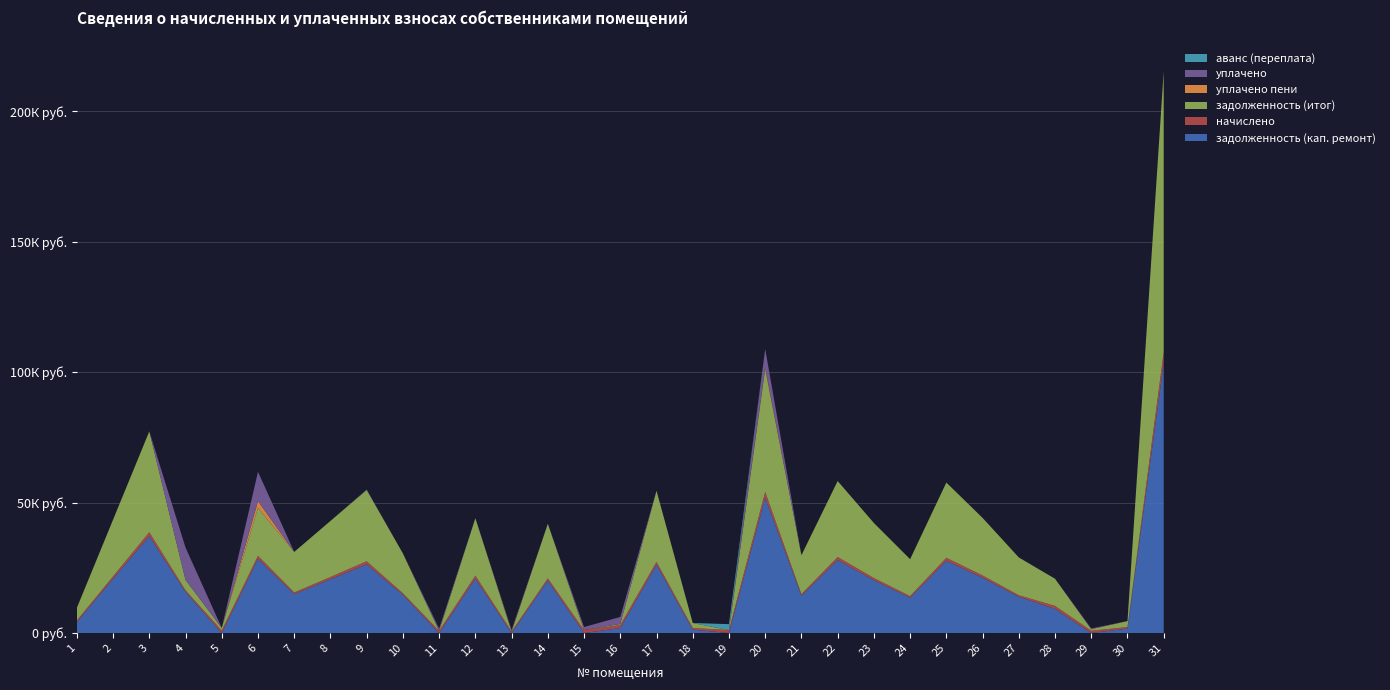

Reading left to right, extract all data points from this chart.

задолженность (кап. ремонт): 1=4169.5	2=20860.0	3=37105.4	4=15727.4	5=0.2	6=28441.2	7=14915.2	8=20624.6	9=26351.9	10=14644.4	11=0.0	12=20848.0	13=0.0	14=20106.6	15=0.0	16=1914.7	17=26180.9	18=1289.6	19=0.0	20=51850.9	21=14314.8	22=27970.3	23=20247.8	24=13550.1	25=27687.8	26=21189.6	27=13888.9	28=9254.0	29=35.4	30=1677.2	31=103405.2
начислено: 1=647.4	2=863.9	3=1536.6	4=651.3	5=975.0	6=1177.8	7=627.9	8=854.1	9=1152.5	10=606.5	11=852.1	12=1168.0	13=587.0	14=832.6	15=1150.5	16=1148.5	17=1084.2	18=635.7	19=1133.0	20=2242.5	21=592.8	22=1158.3	23=838.5	24=602.5	25=1146.6	26=877.5	27=596.7	28=1146.6	29=852.1	30=612.3	31=4282.2
задолженность (итог): 1=4816.9	2=21723.8	3=38642.0	4=3960.4	5=975.2	6=18381.5	7=15543.1	8=21478.7	9=27309.9	10=15250.9	11=0.0	12=22016.0	13=0.6	14=20939.2	15=0.0	16=382.9	17=27265.1	18=1925.3	19=0.0	20=47003.3	21=14907.6	22=29128.6	23=21086.3	24=14152.7	25=28834.4	26=22067.1	27=14485.6	28=10400.6	29=568.1	30=2289.5	31=107687.4
уплачено пени: 1=0.0	2=0.0	3=0.0	4=0.0	5=0.0	6=2553.8	7=0.0	8=0.0	9=0.0	10=0.0	11=0.0	12=0.0	13=0.0	14=0.0	15=0.0	16=33.6	17=0.0	18=0.0	19=0.0	20=703.8	21=0.0	22=0.0	23=0.0	24=0.0	25=0.0	26=0.0	27=0.0	28=0.0	29=0.0	30=0.0	31=0.0
уплачено: 1=0.0	2=0.0	3=0.0	4=12418.3	5=0.0	6=11237.5	7=0.0	8=0.0	9=194.5	10=0.0	11=852.0	12=0.0	13=586.0	14=0.0	15=1151.0	16=2680.4	17=0.0	18=0.0	19=0.0	20=7090.1	21=0.0	22=0.0	23=0.0	24=0.0	25=0.0	26=0.0	27=0.0	28=0.0	29=319.4	30=0.0	31=0.0
аванс (переплата): 1=0.0	2=0.0	3=0.0	4=0.0	5=0.0	6=0.0	7=0.0	8=0.0	9=0.0	10=0.0	11=0.1	12=0.0	13=0.3	14=0.0	15=0.0	16=0.0	17=0.0	18=0.0	19=2266.1	20=0.0	21=0.0	22=0.0	23=0.0	24=0.0	25=0.0	26=0.0	27=0.0	28=0.0	29=0.0	30=0.0	31=0.0